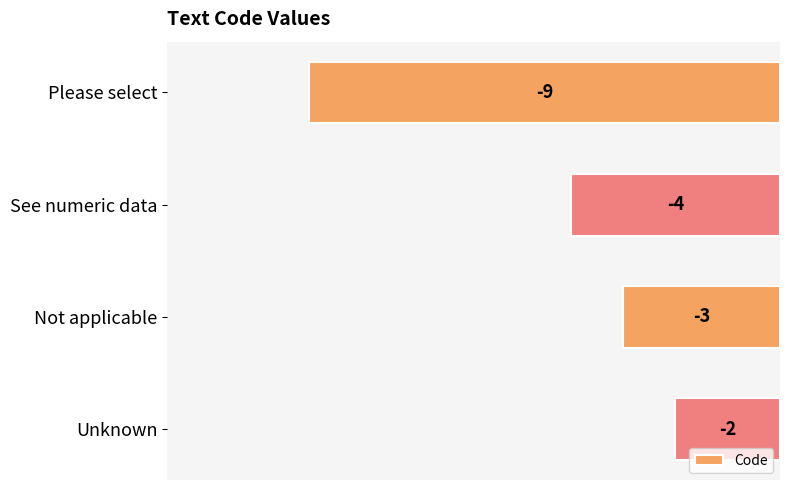

What is the change in value from Please select to Unknown?

+7